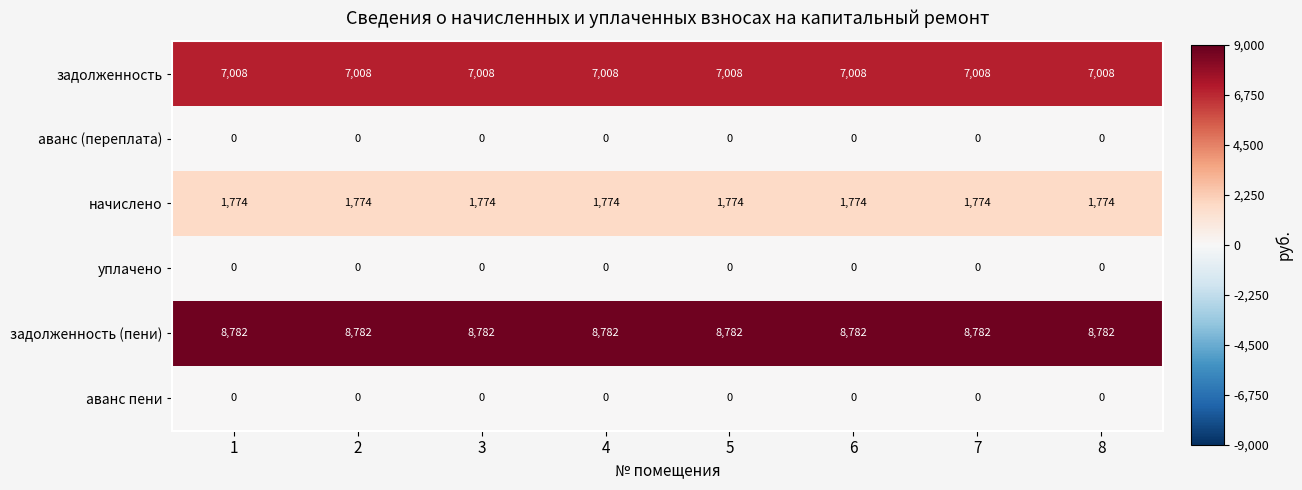

What is the sum of all задолженность values?

56064